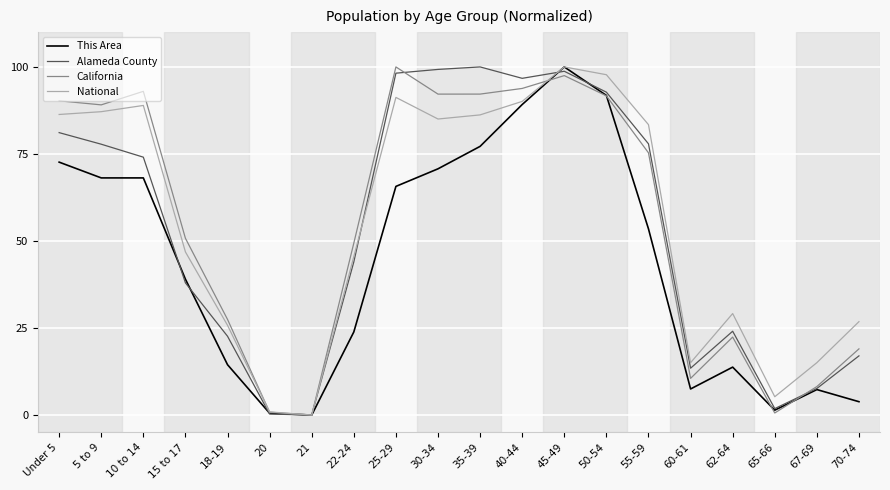

What position from the right is 67-69?

2